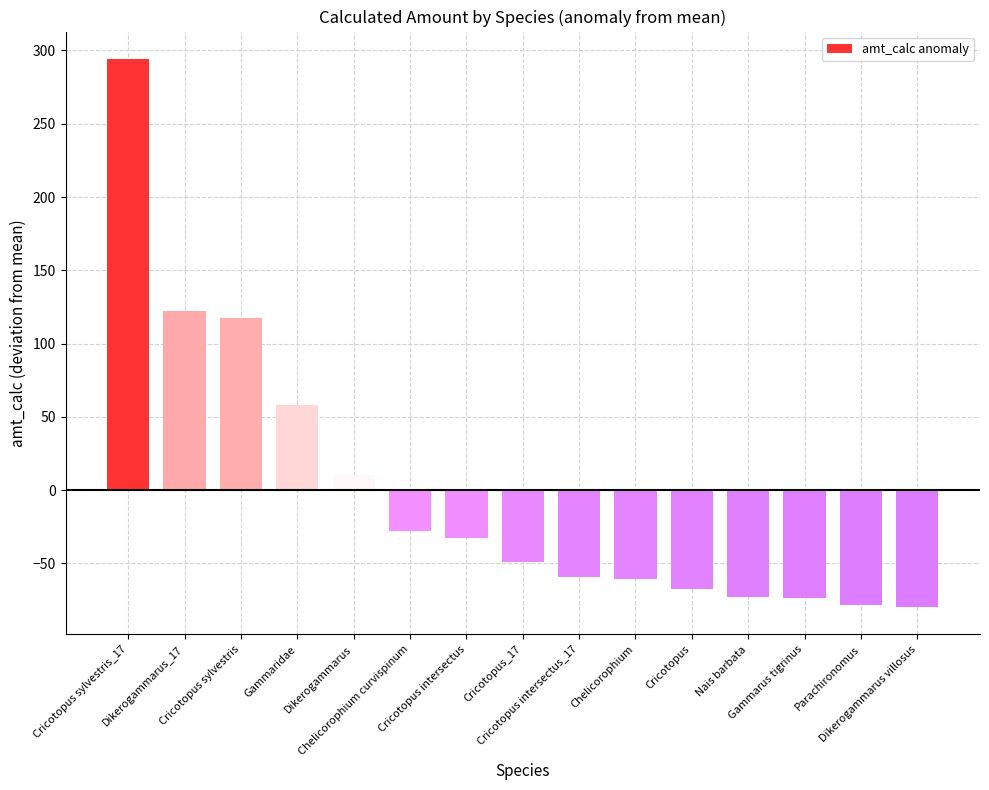

What is the change in value from Gammaridae to Nais barbata?

-130.7